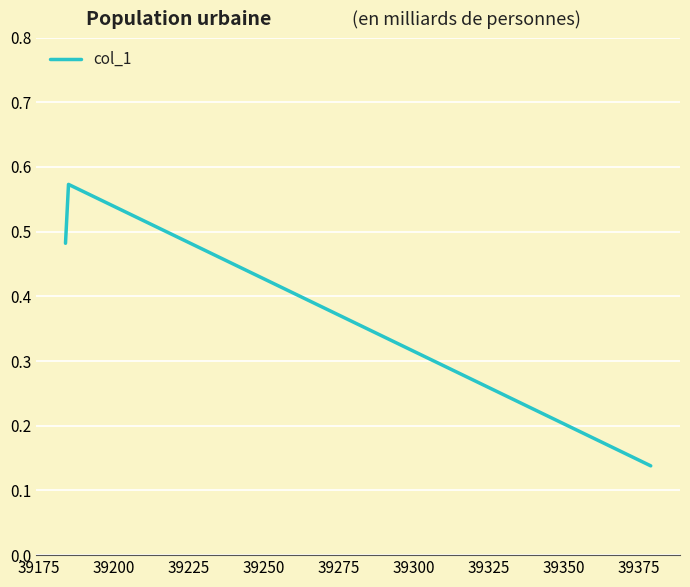

Does the chart have visible grid lines?

Yes